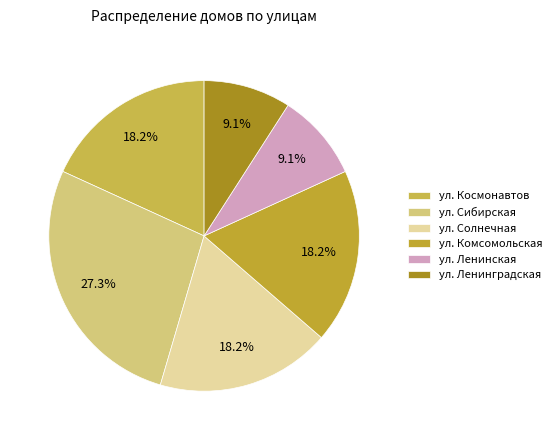

Does any single category account for the majority?

No